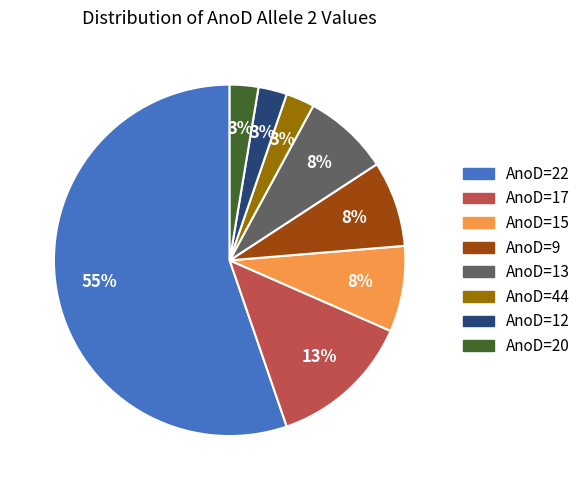

Do AnoD=13 and AnoD=20 together represent more than half of the pie?

No